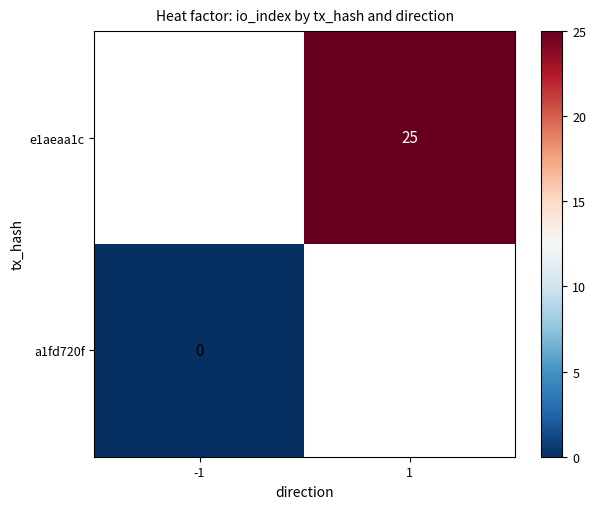

The value of e1aeaa1c at 1 is 15. True or false?

False